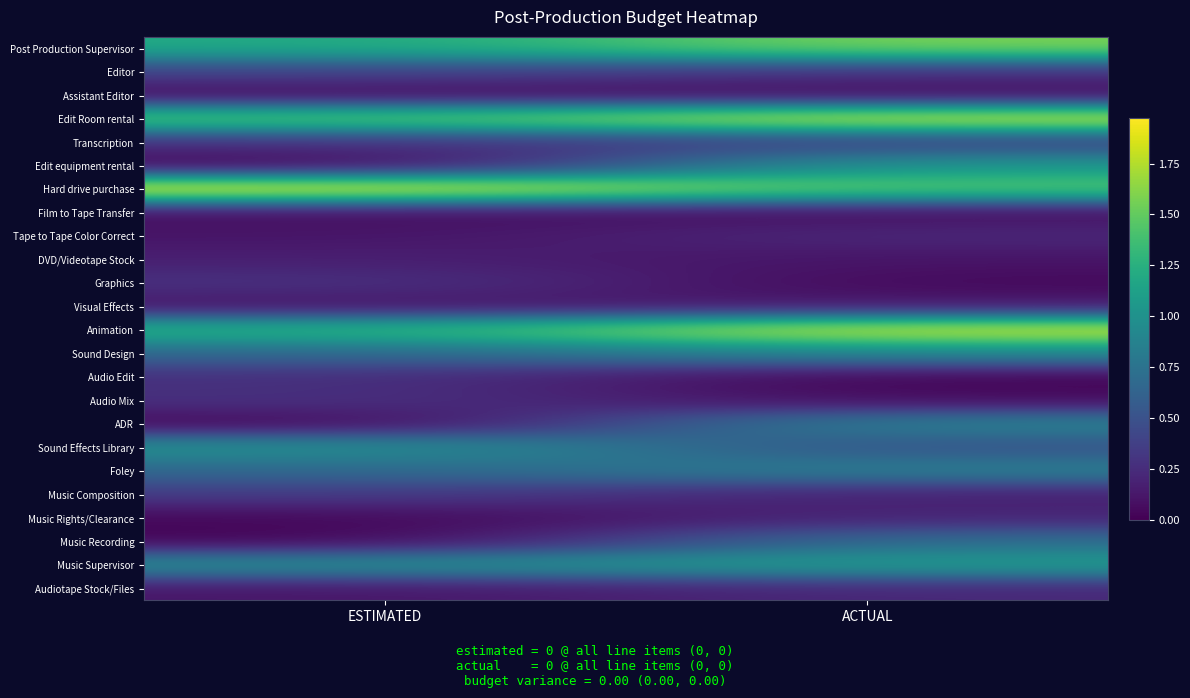

Reading left to right, transcribe all the data shown in this chart.

Post Production Supervisor: ESTIMATED=1.2	ACTUAL=1.6
Editor: ESTIMATED=0.4	ACTUAL=0.3
Assistant Editor: ESTIMATED=0.1	ACTUAL=0.1
Edit Room rental: ESTIMATED=1.5	ACTUAL=1.9
Transcription: ESTIMATED=0.3	ACTUAL=0.4
Edit equipment rental: ESTIMATED=0.0	ACTUAL=1.1
Hard drive purchase: ESTIMATED=2.0	ACTUAL=1.5
Film to Tape Transfer: ESTIMATED=0.1	ACTUAL=0.1
Tape to Tape Color Correct: ESTIMATED=0.1	ACTUAL=0.2
DVD/Videotape Stock: ESTIMATED=0.2	ACTUAL=0.1
Graphics: ESTIMATED=0.3	ACTUAL=0.0
Visual Effects: ESTIMATED=0.1	ACTUAL=0.1
Animation: ESTIMATED=1.3	ACTUAL=1.9
Sound Design: ESTIMATED=0.7	ACTUAL=0.9
Audio Edit: ESTIMATED=0.3	ACTUAL=0.0
Audio Mix: ESTIMATED=0.3	ACTUAL=0.1
ADR: ESTIMATED=0.0	ACTUAL=0.9
Sound Effects Library: ESTIMATED=1.0	ACTUAL=0.5
Foley: ESTIMATED=0.7	ACTUAL=0.9
Music Composition: ESTIMATED=0.3	ACTUAL=0.2
Music Rights/Clearance: ESTIMATED=0.0	ACTUAL=0.2
Music Recording: ESTIMATED=0.0	ACTUAL=0.7
Music Supervisor: ESTIMATED=1.0	ACTUAL=1.1
Audiotape Stock/Files: ESTIMATED=0.1	ACTUAL=0.2